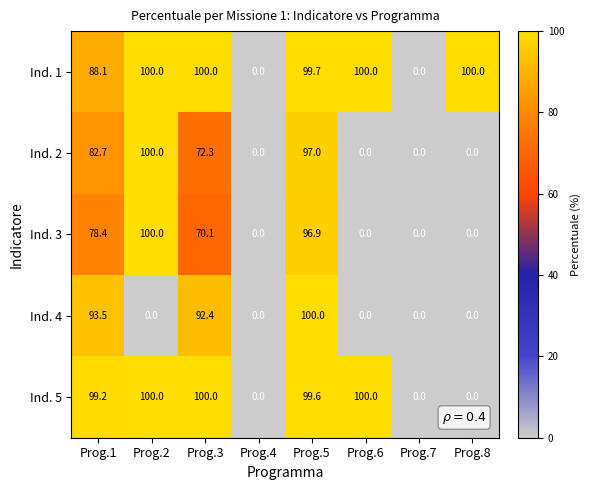

Which series changed the most between Prog.1 and Prog.6?

Ind. 4